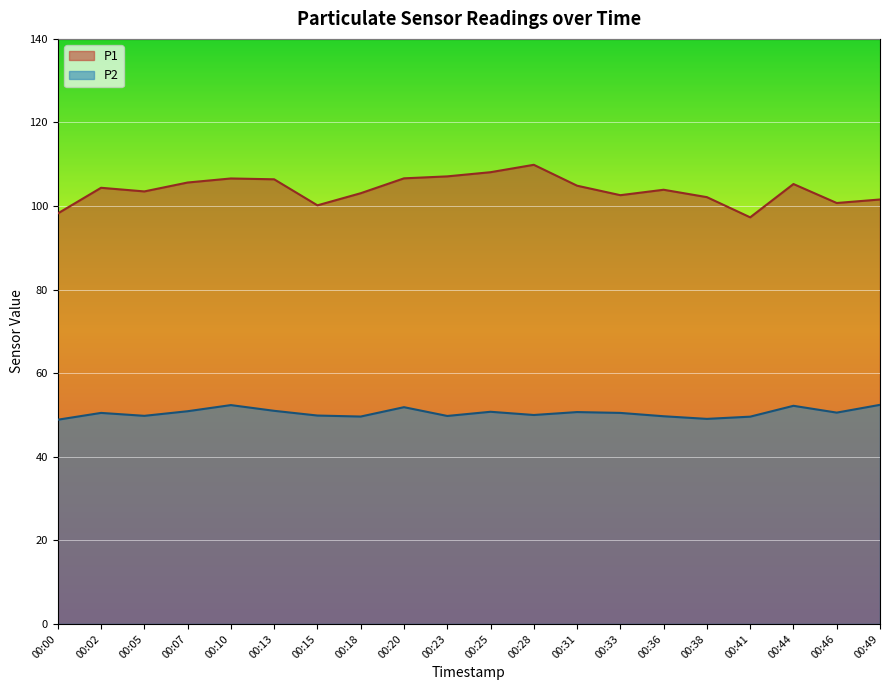

True or false: P2 has more than 2 interior local peaks.

True